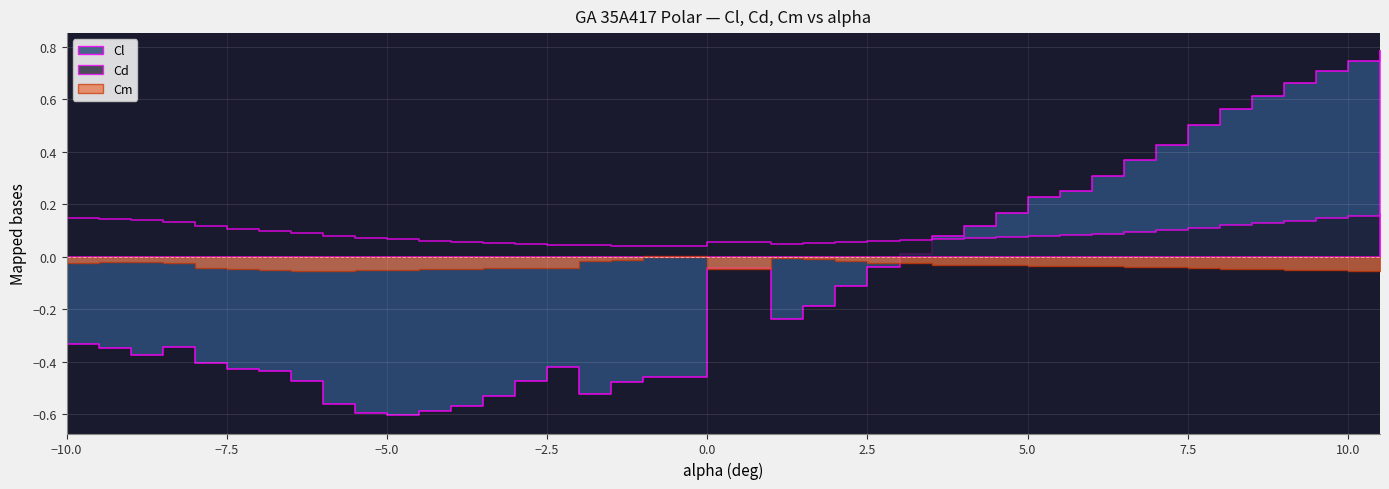

At which category does Cl reach its first local valley?

-9